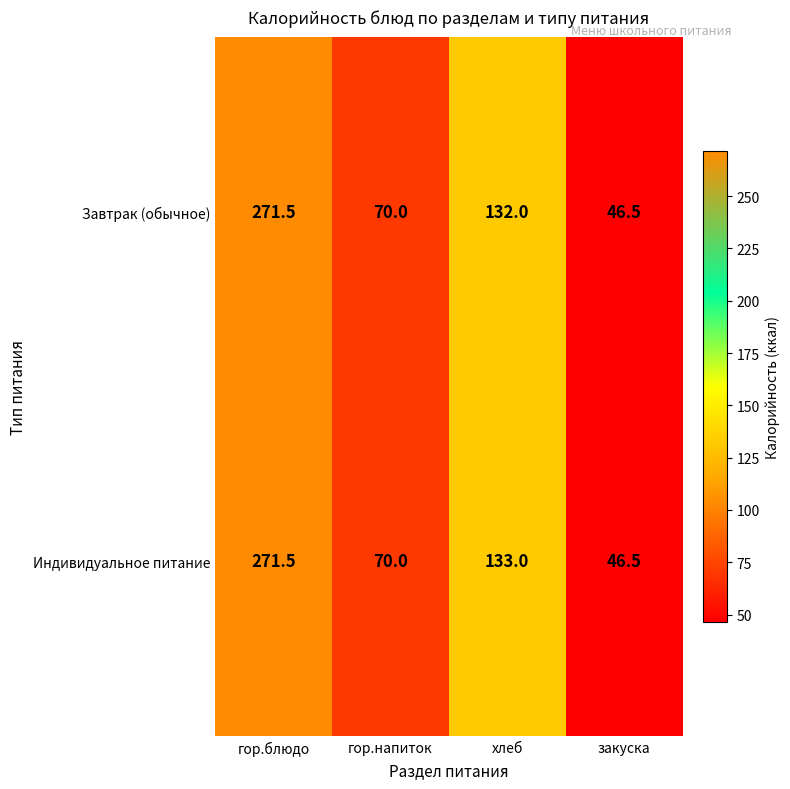

At how many categories does at least one series exceed 222?

1